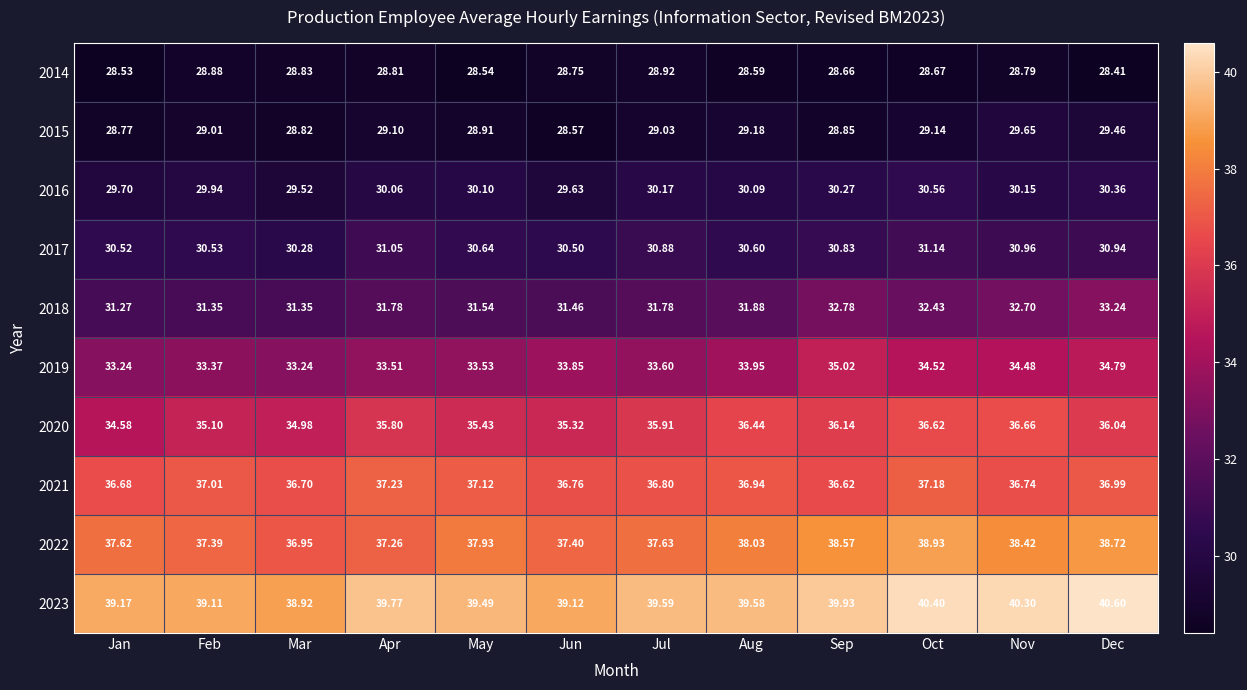

At which category is the sum across all series the highest?

Oct